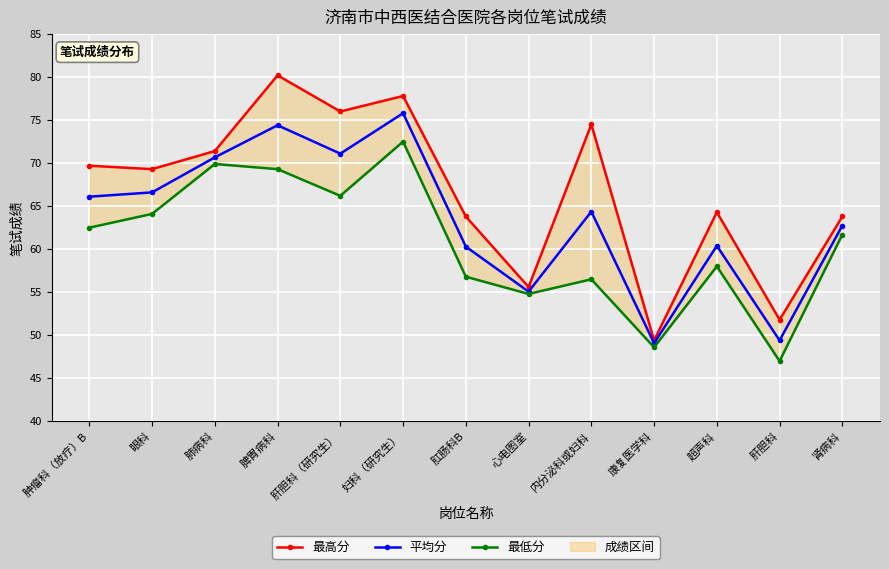

What are all the series names shown in the legend?

最高分, 平均分, 最低分